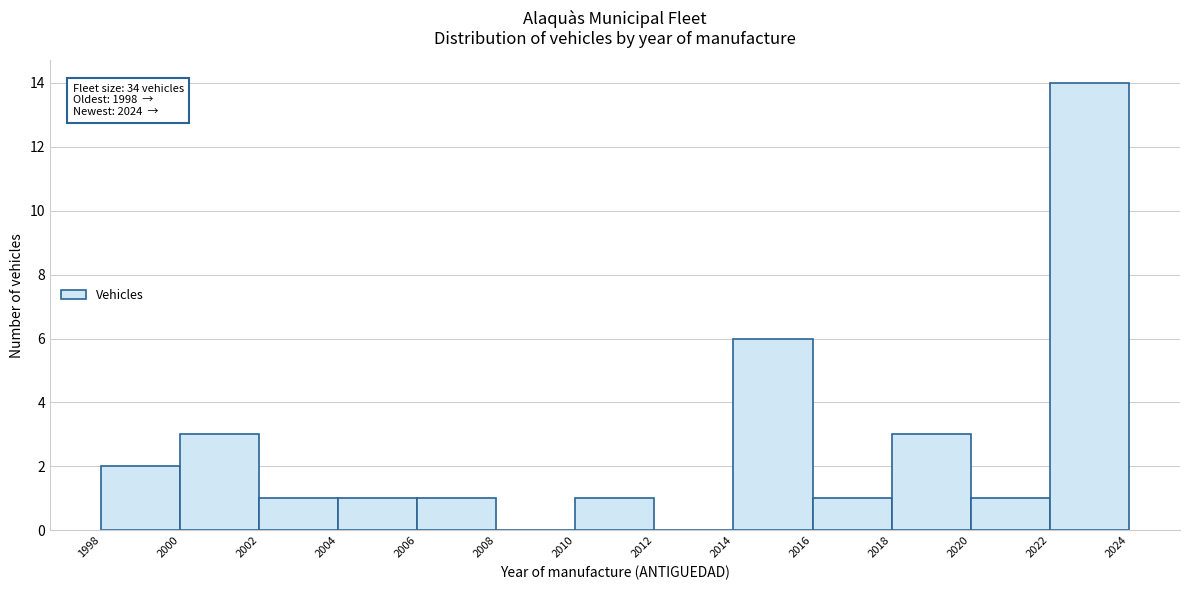

Which range on the x-axis has the tallest bar?

2022 to 2024